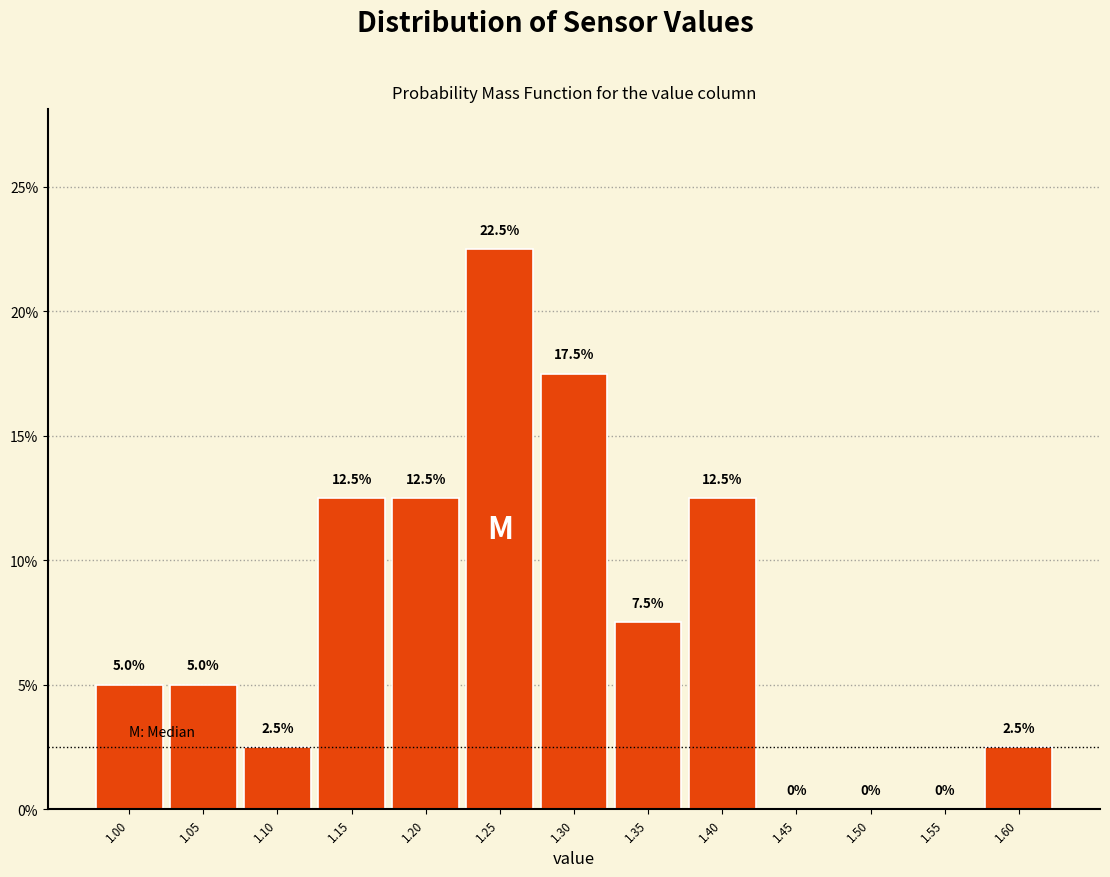

Reading left to right, list every bar in this chart as the range it spans on the x-axis followed by its height.

0.975 to 1.025: 5.0
1.025 to 1.075: 5.0
1.075 to 1.125: 2.5
1.125 to 1.175: 12.5
1.175 to 1.225: 12.5
1.225 to 1.275: 22.5
1.275 to 1.325: 17.5
1.325 to 1.375: 7.5
1.375 to 1.425: 12.5
1.425 to 1.475: 0.0
1.475 to 1.525: 0.0
1.525 to 1.575: 0.0
1.575 to 1.625: 2.5